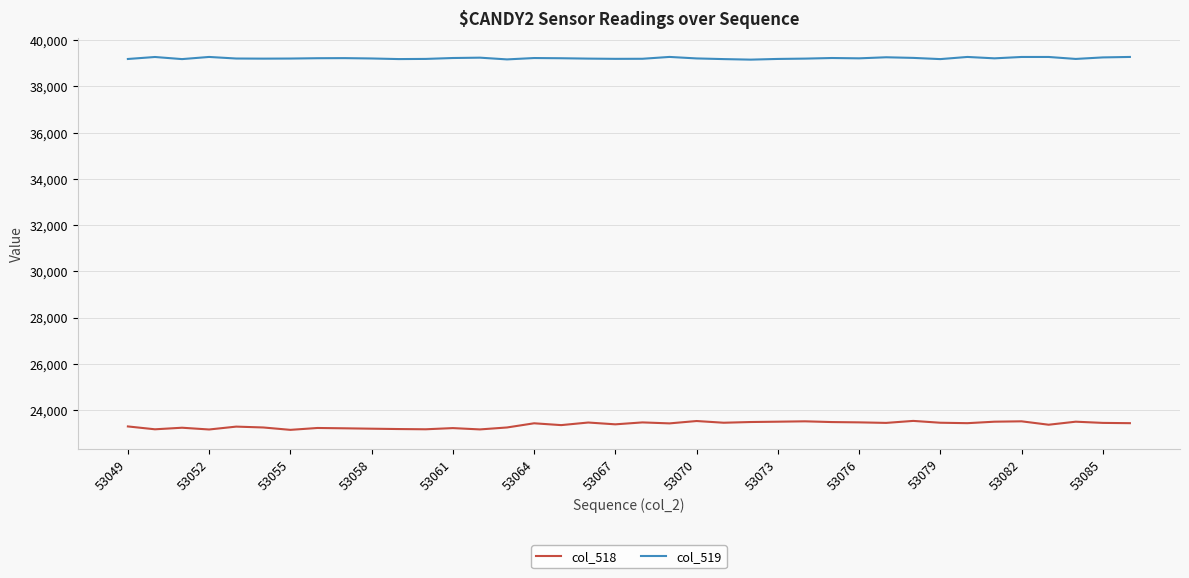

True or false: col_519 and col_518 intersect in this chart.

False